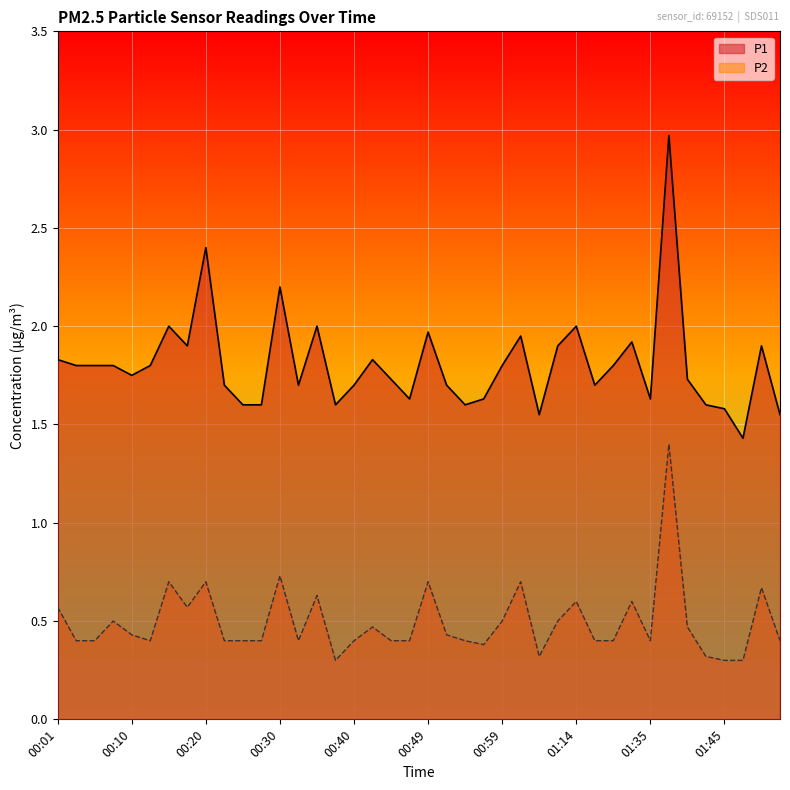

True or false: P2 has more than 2 points higher than both neighbors.

True